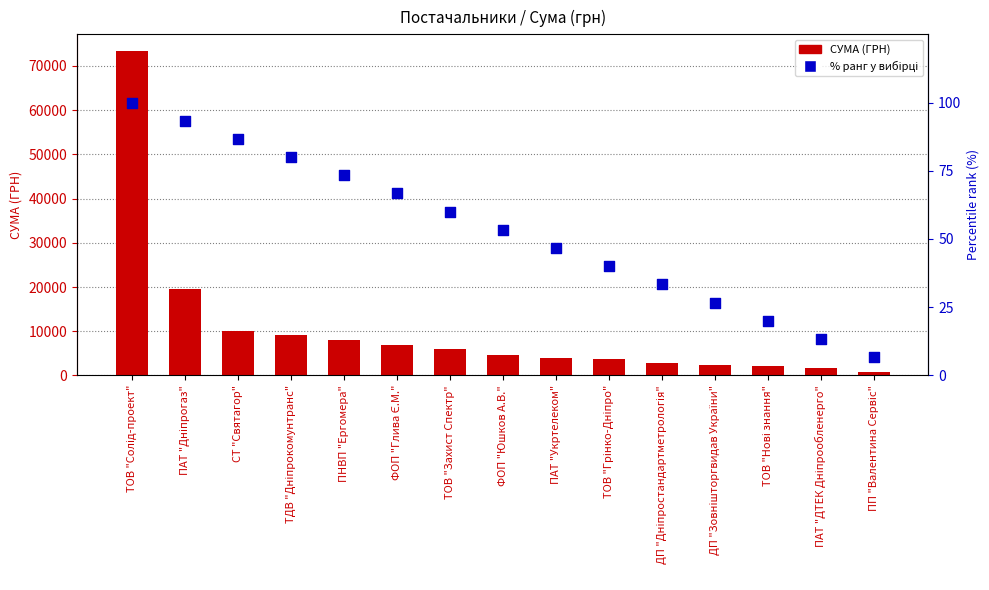

Is the value of % ранг у вибірці at ПП "Валентина Сервіс" greater than the value of СУМА (ГРН) at ТДВ "Дніпрокомунтранс"?

No